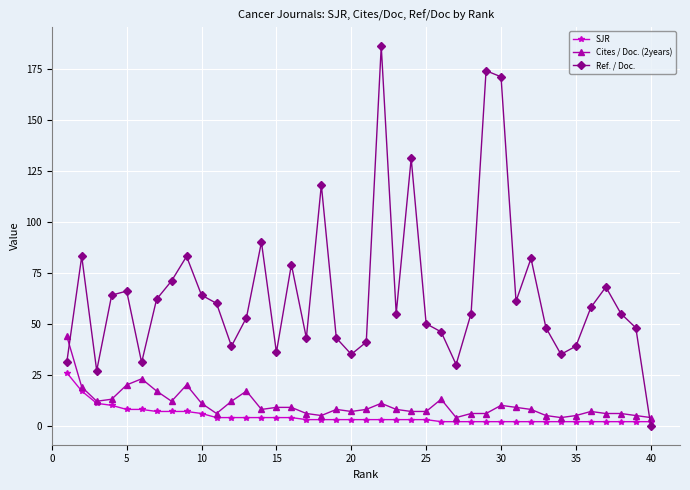

What is the maximum value for SJR?

26